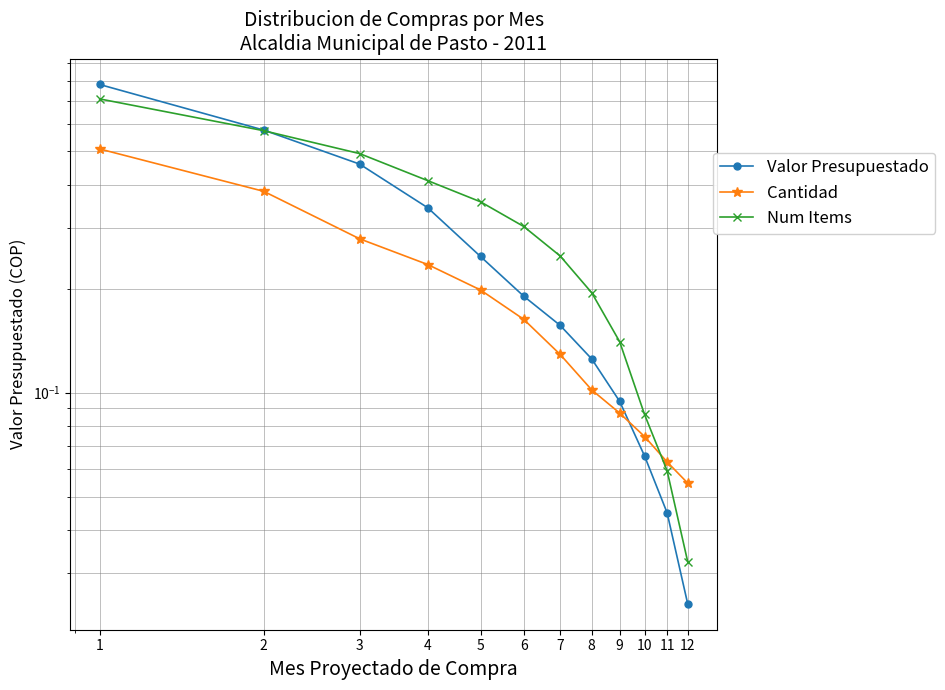

What are all the series names shown in the legend?

Valor Presupuestado, Cantidad, Num Items